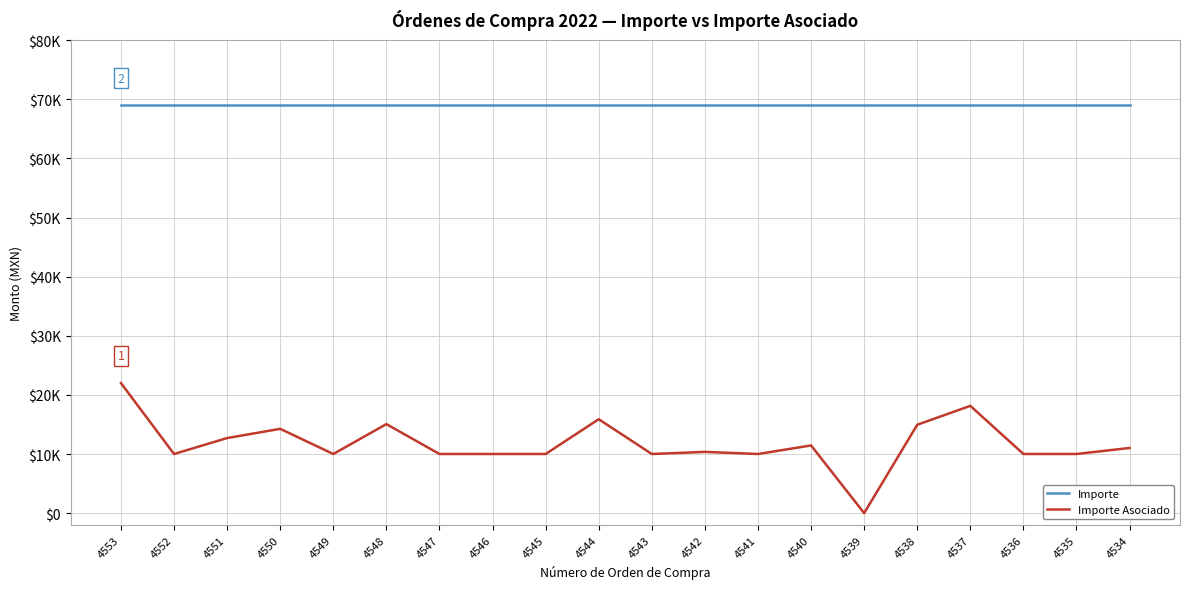

Which category has the lowest value in the Importe series?

4553